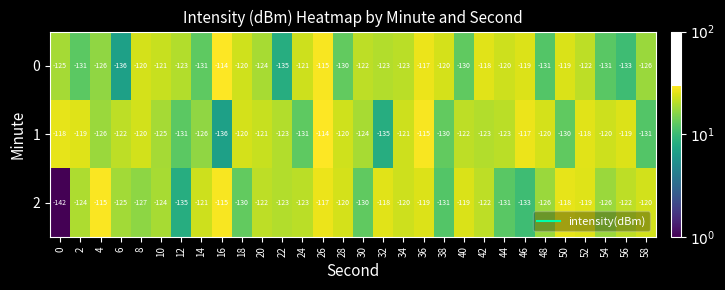

What is the difference between the maximum and second lowest values in the 0 series?

21